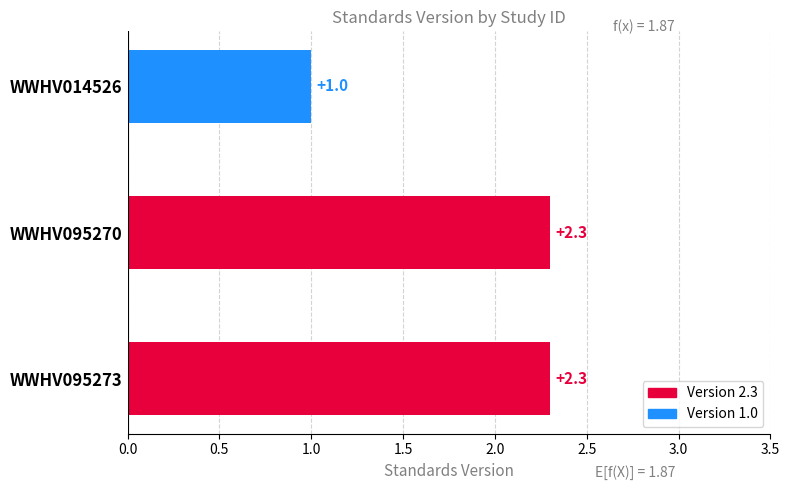

Which has a higher value, WWHV095270 or WWHV014526?

WWHV095270